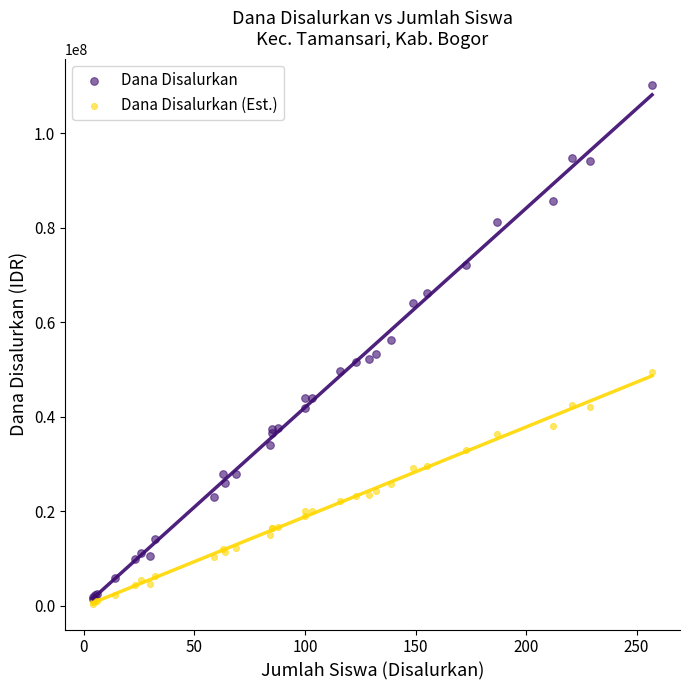

What are all the series names shown in the legend?

Dana Disalurkan, Dana Disalurkan (Est.)